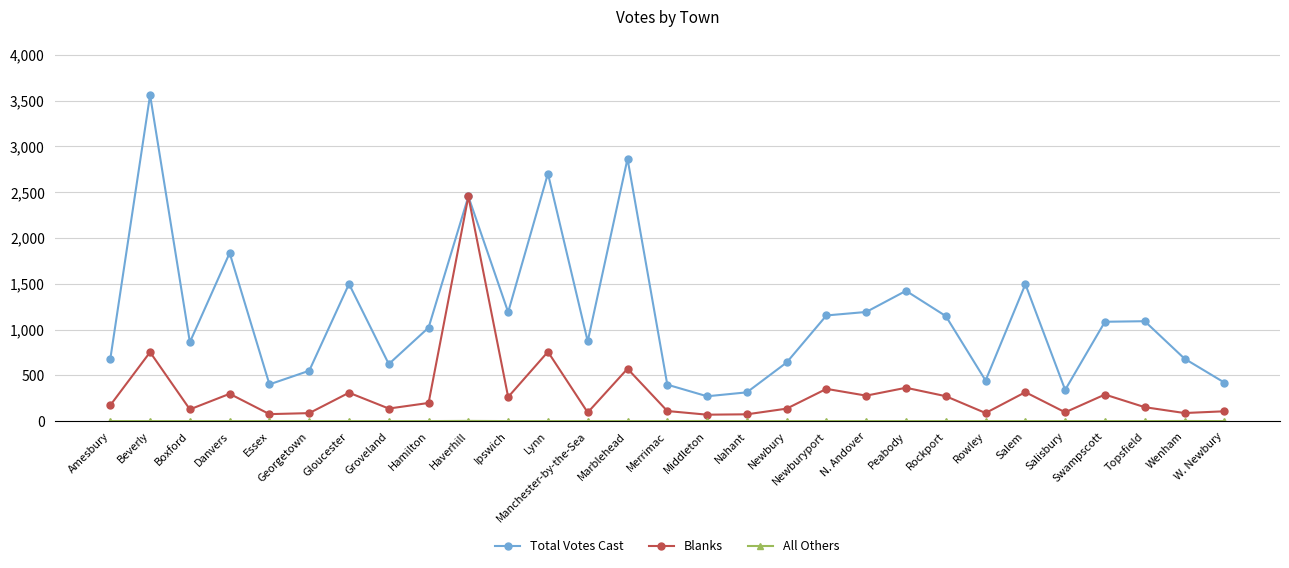

Which category has the highest value in the Blanks series?

Haverhill